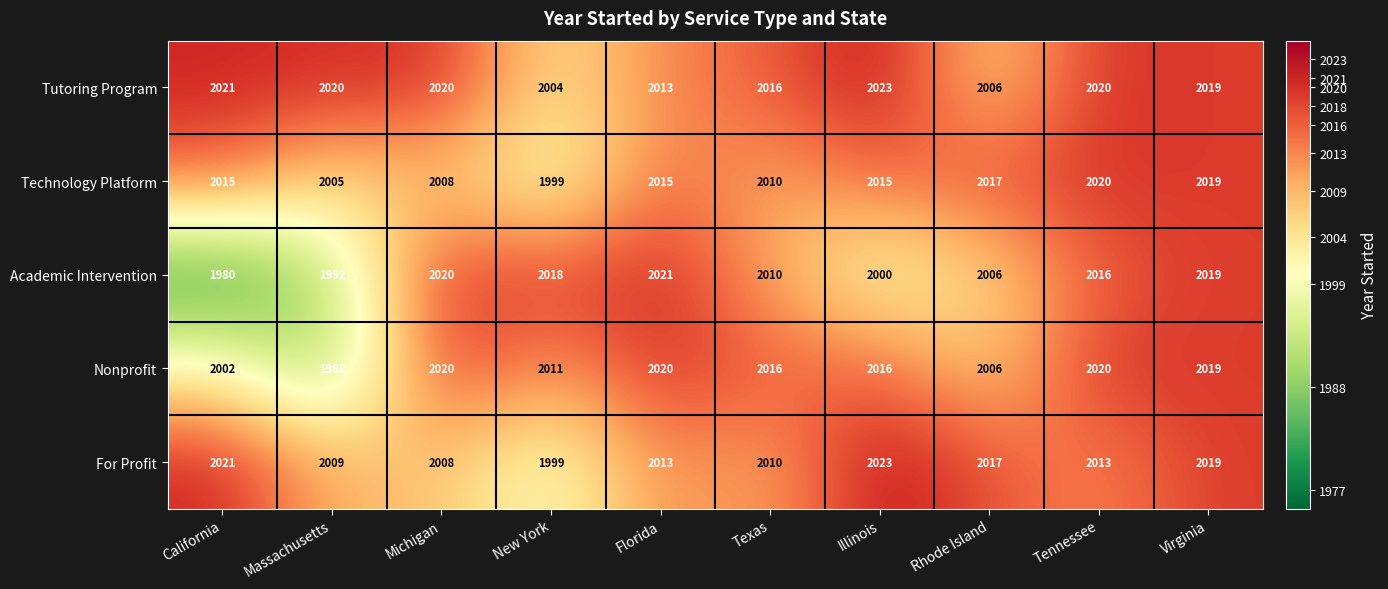

What is the minimum value for Tutoring Program?

2004